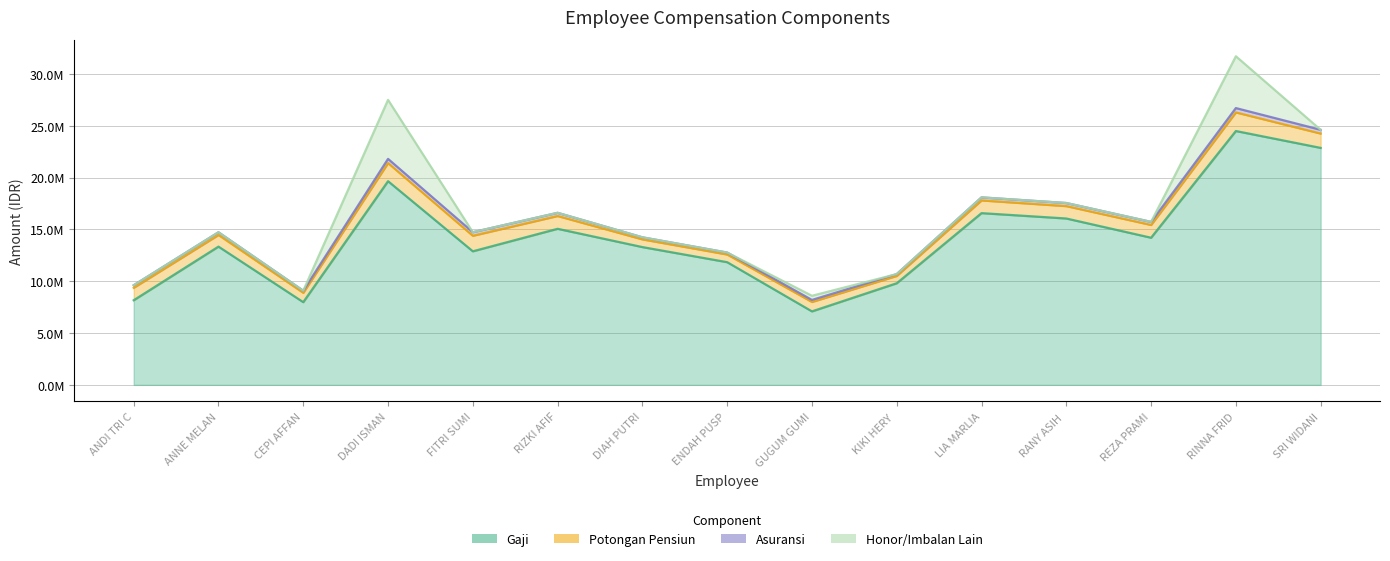

What is the label of the 15th point from the right?

ANDI TRI CHRISMA